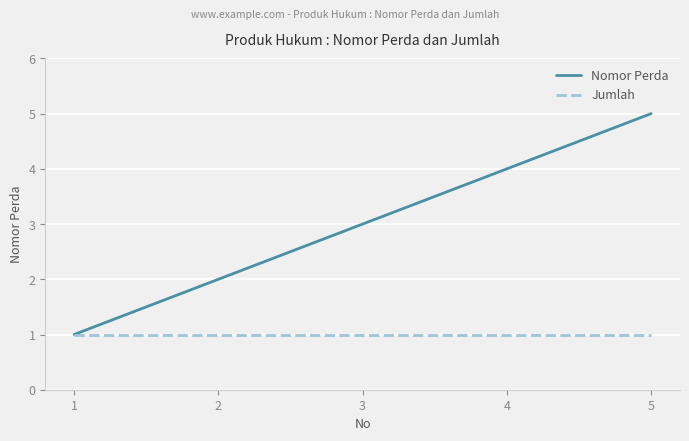

True or false: Jumlah has more than 2 interior local peaks.

False